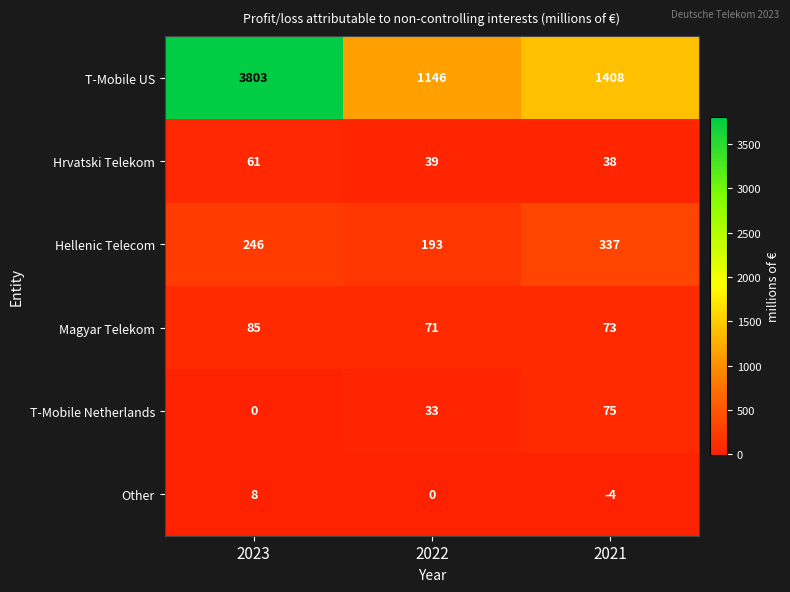

Which series has the largest total across all categories?

T-Mobile US